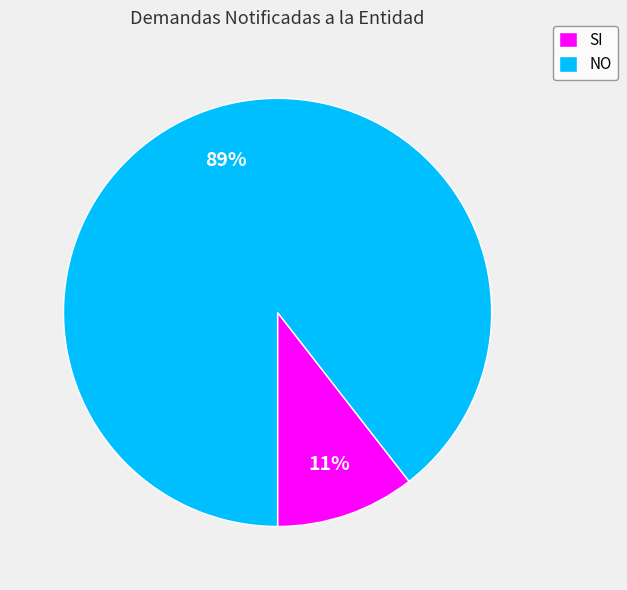

True or false: NO accounts for 89% of the total.

True